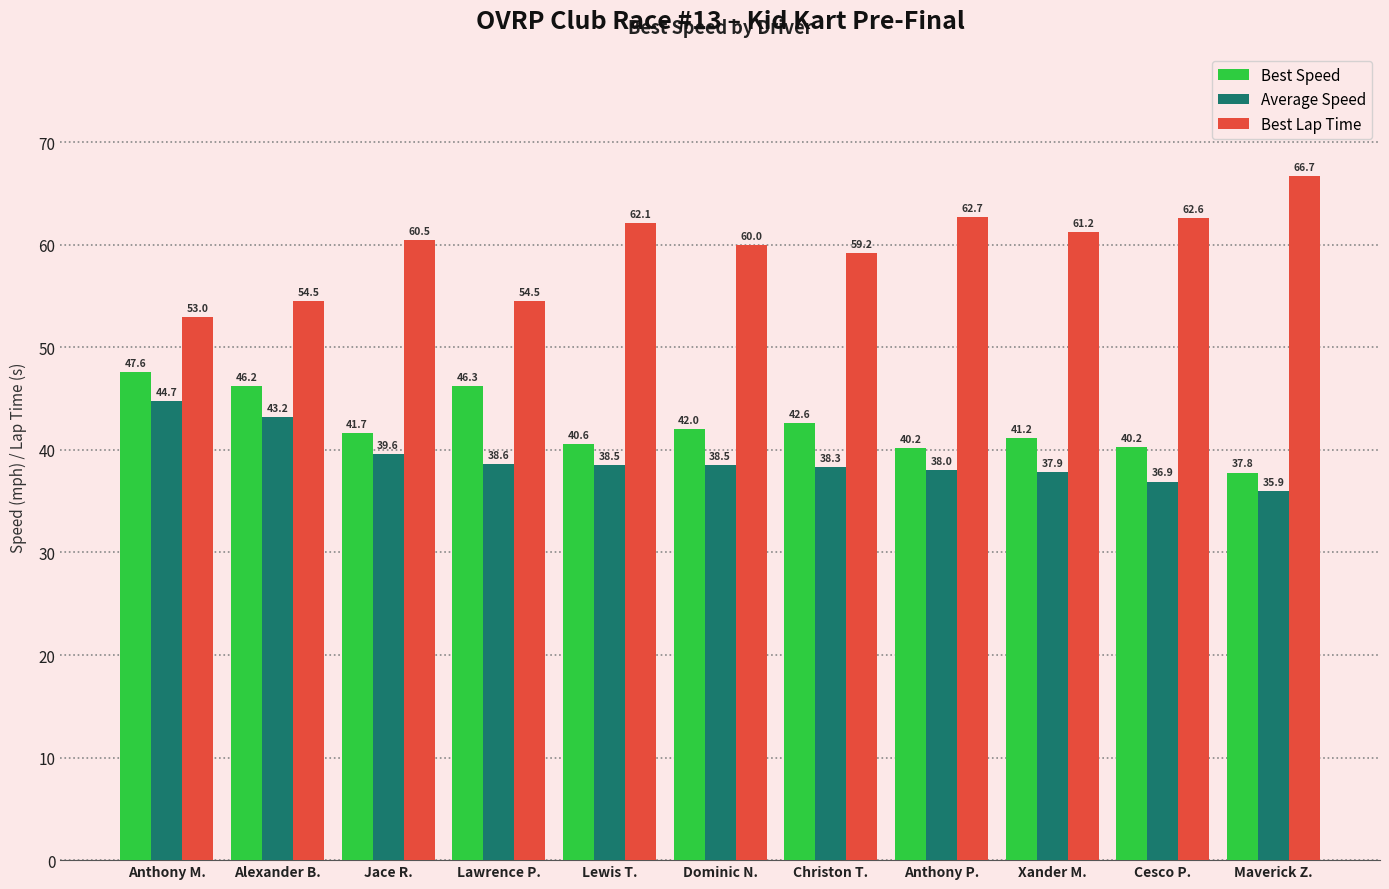

At how many categories does at least one series exceed 53?

10